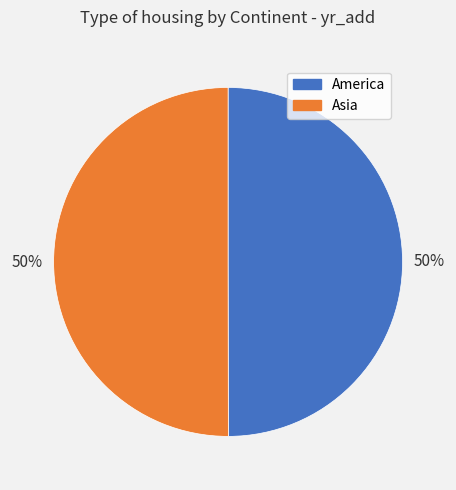

Do America and Asia together represent more than half of the pie?

Yes